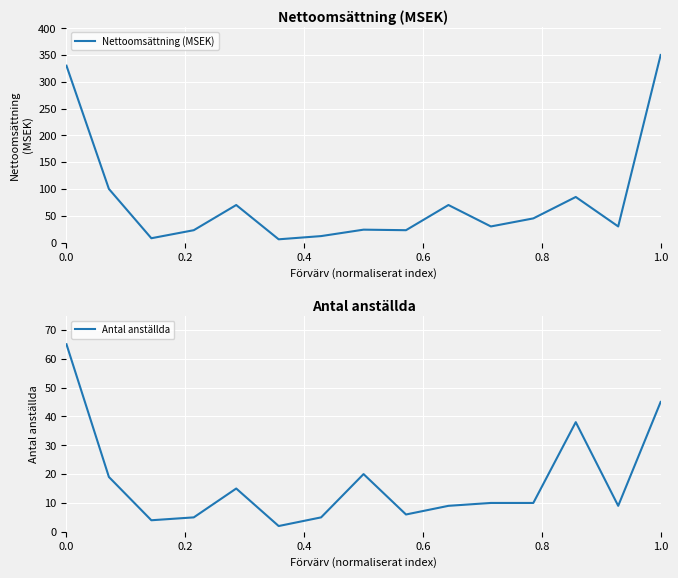

At how many categories does at least one series exceed 157?

2